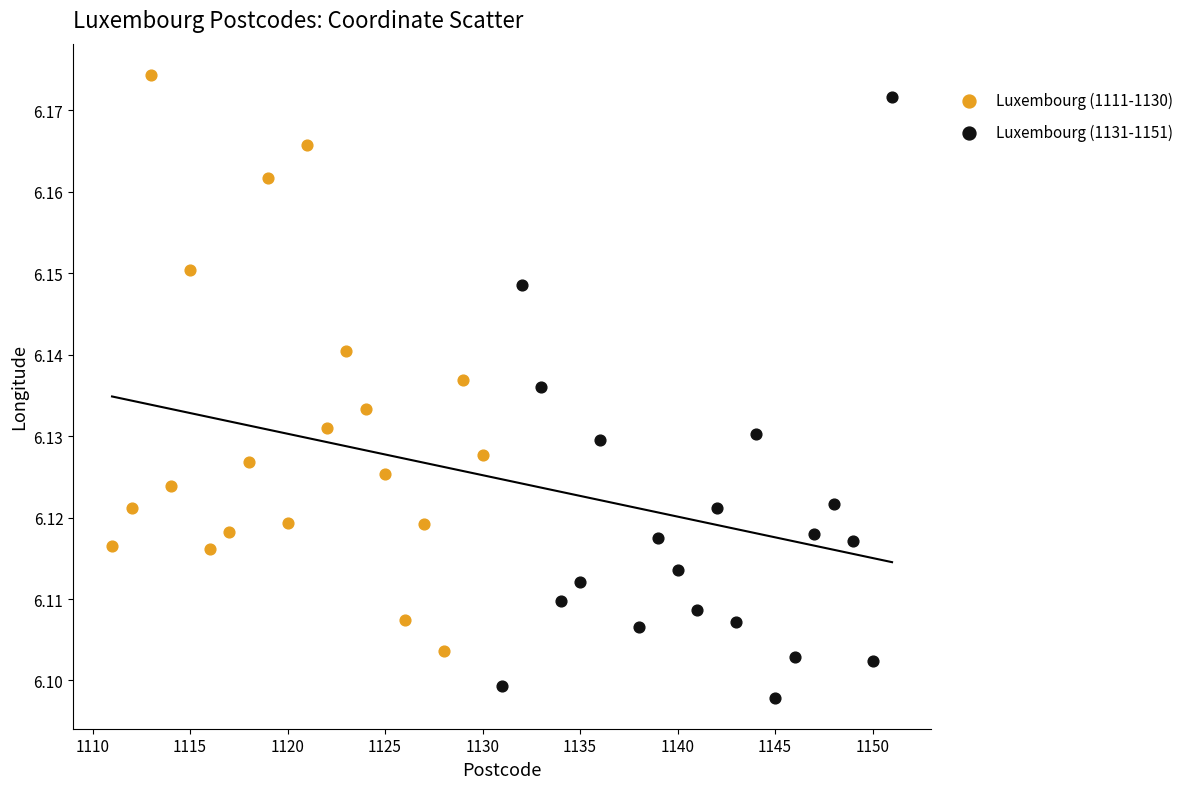

What are all the series names shown in the legend?

Luxembourg (1111-1130), Luxembourg (1131-1151)